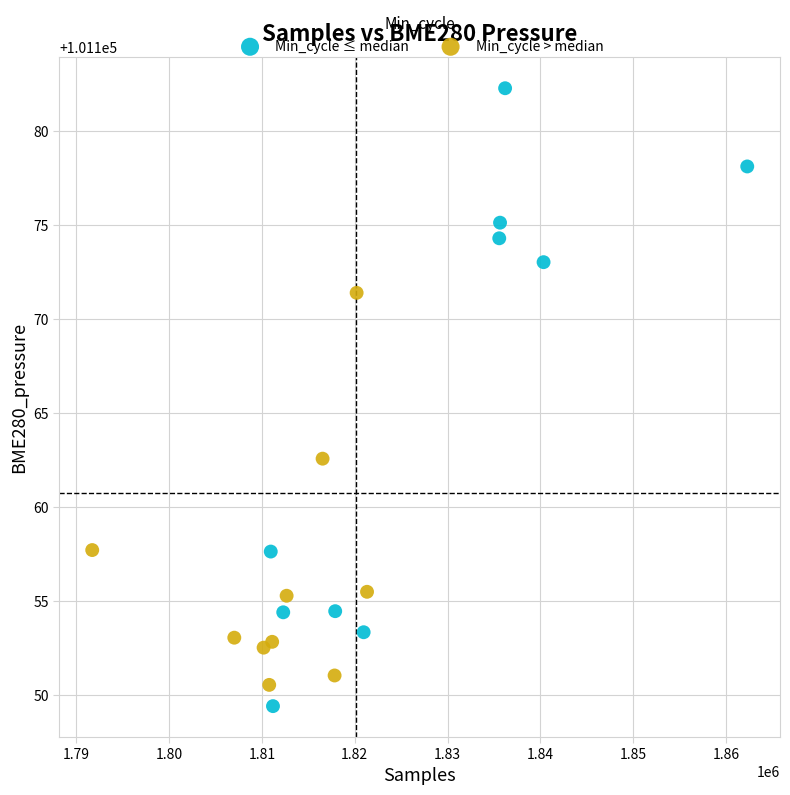

Which series contains the highest Y value?

Min_cycle ≤ median